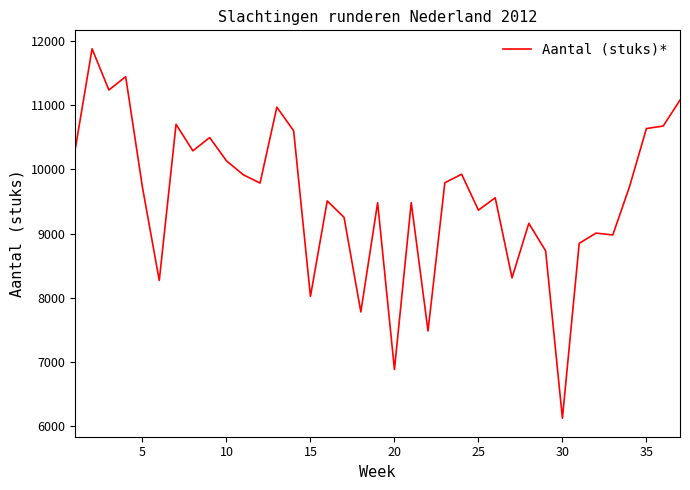

What is the maximum value shown in the chart?

11875.4